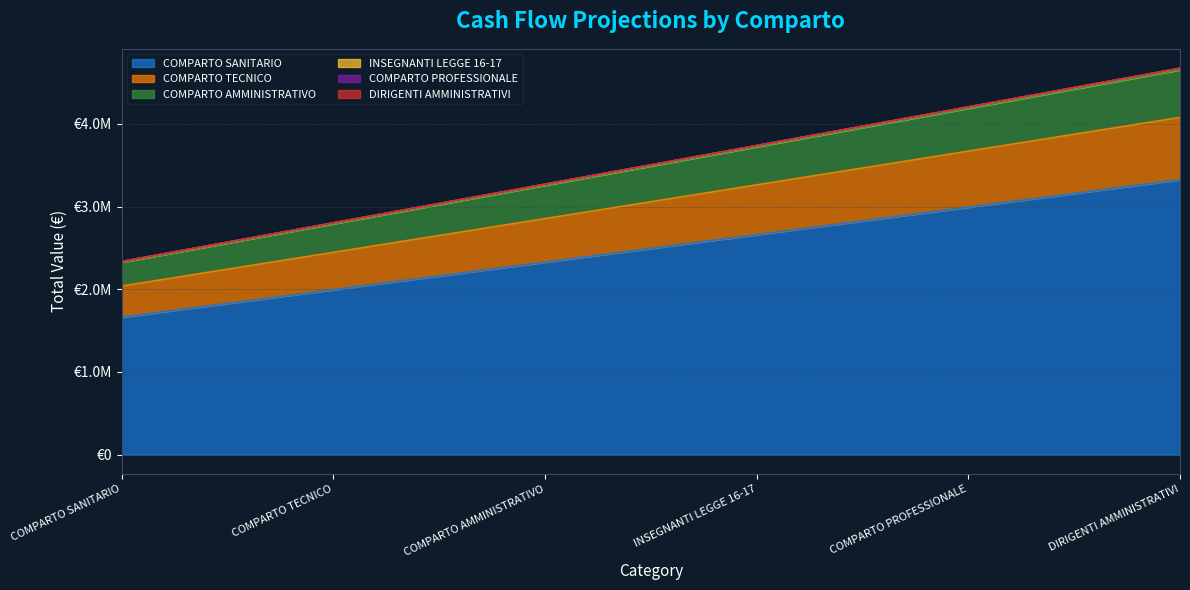

Does the chart have visible grid lines?

Yes